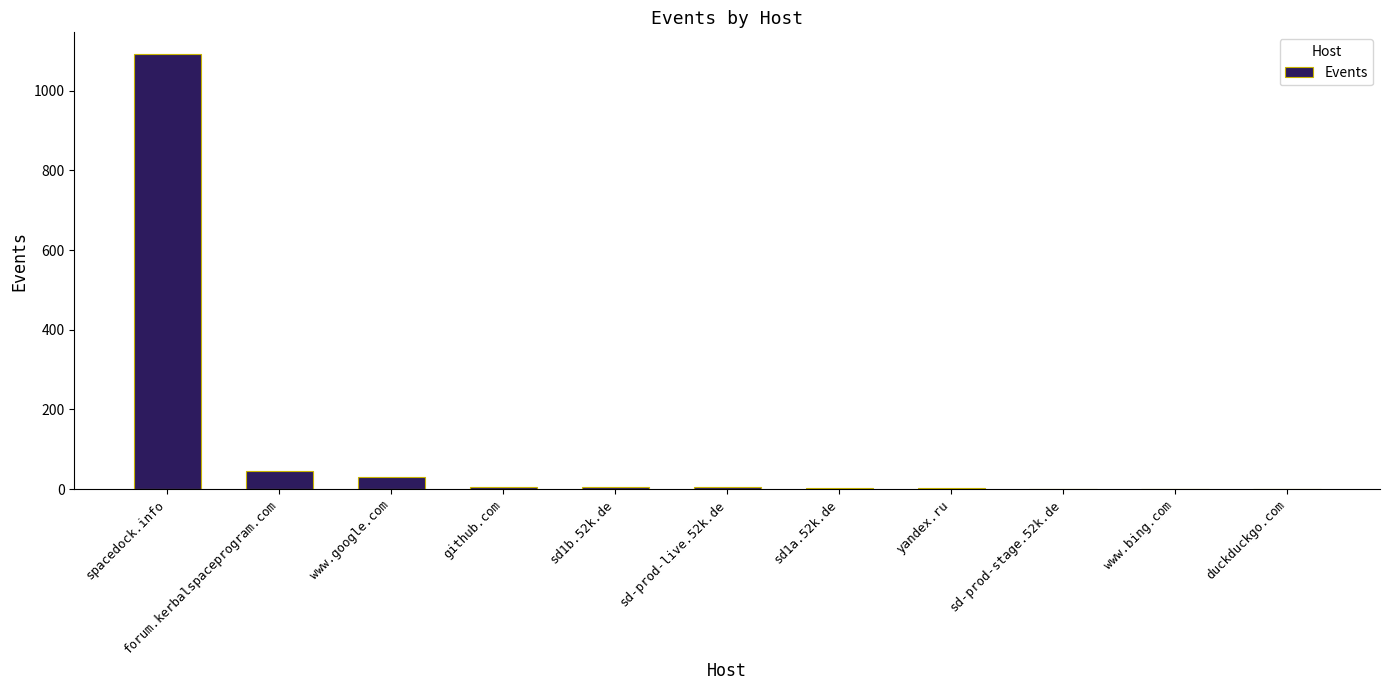

The chart shows a value of 1 at duckduckgo.com. True or false?

True